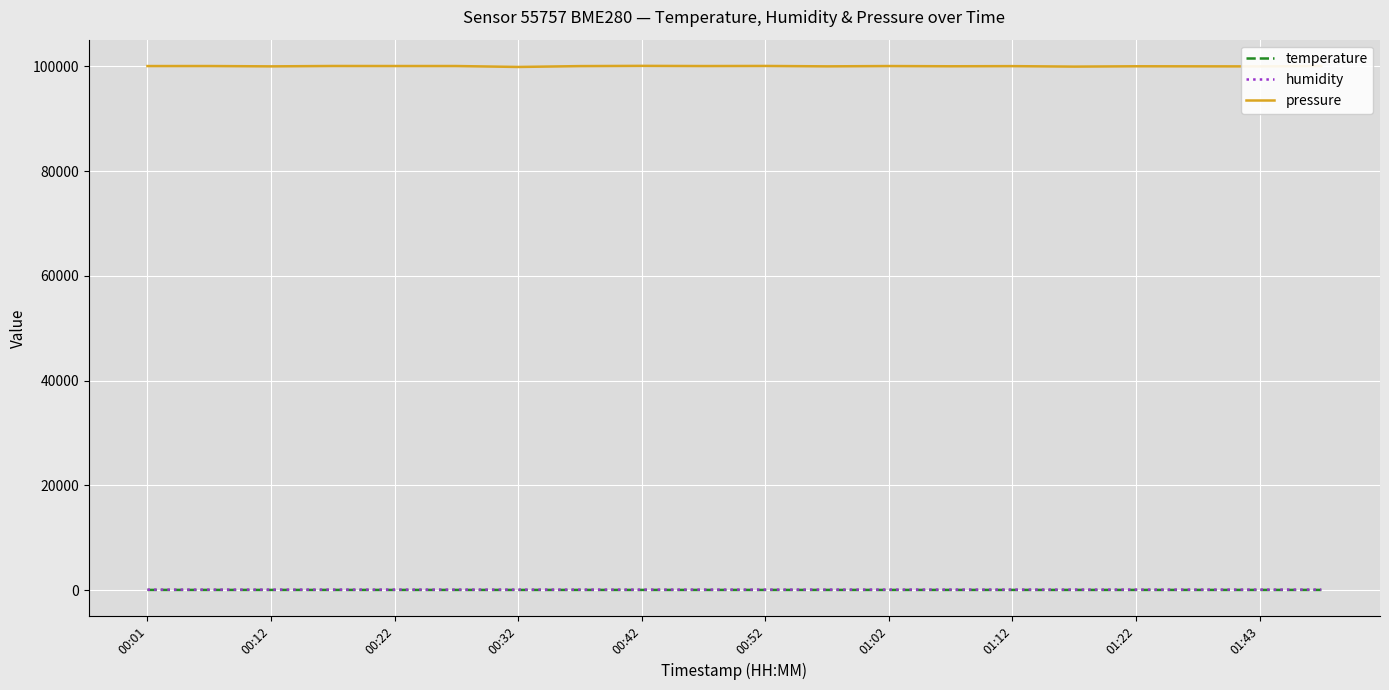

What is the greatest value displayed?

100083.7